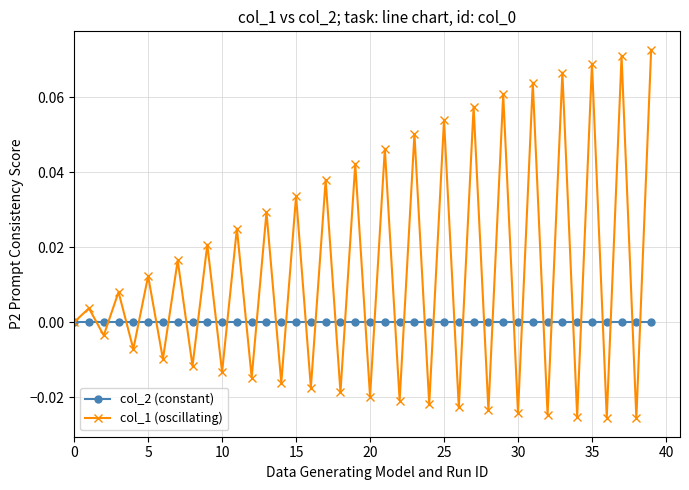

Which series has the largest total across all categories?

col_1 (oscillating)